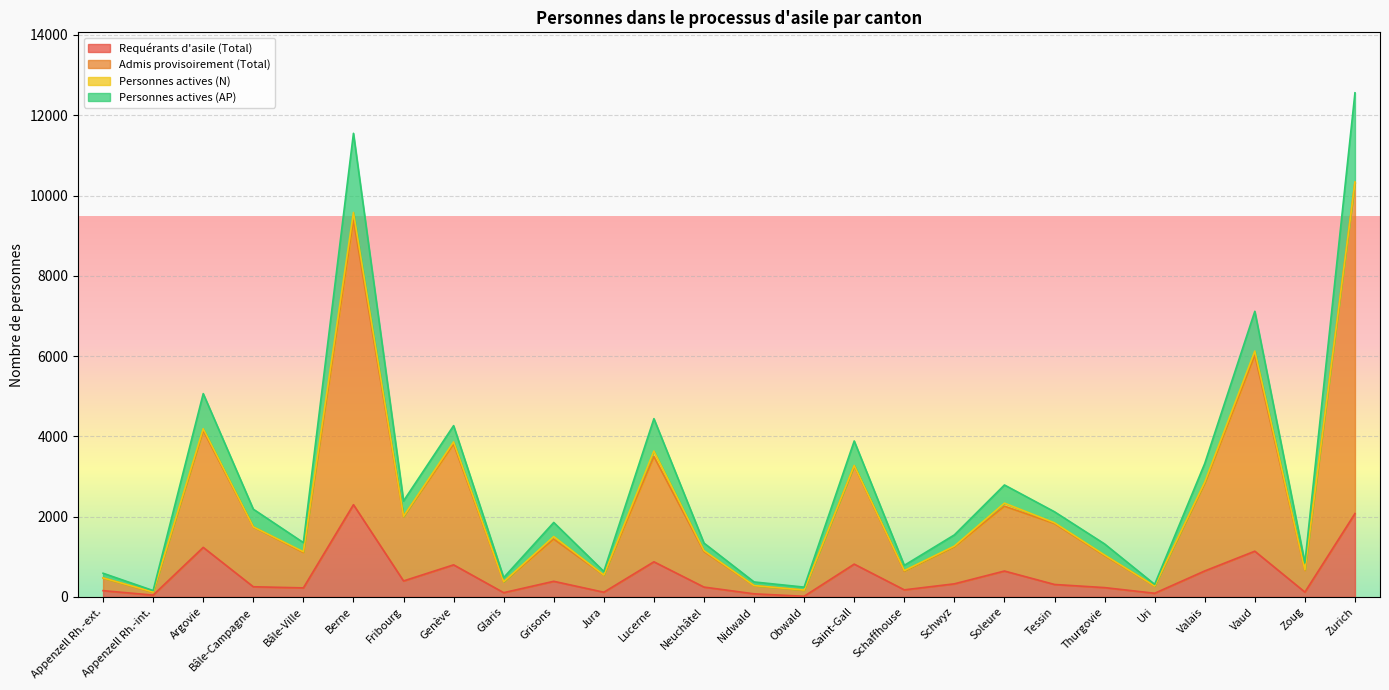

Between Nidwald and Tessin, which series saw the biggest shift?

Personnes actives (AP)